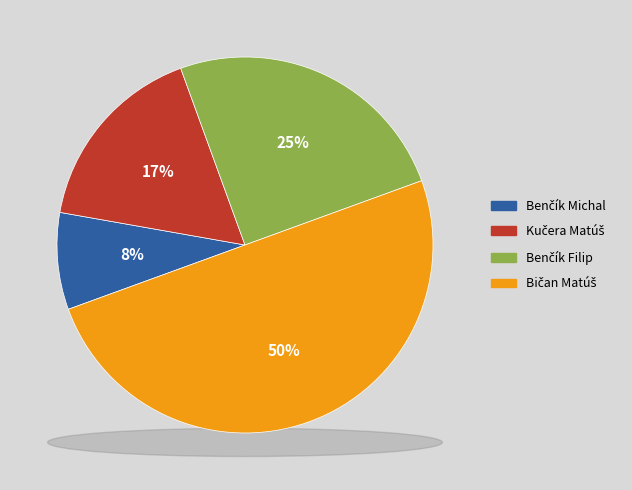

What is the ratio of the value at Bičan Matúš to the value at Benčík Michal?

6.0